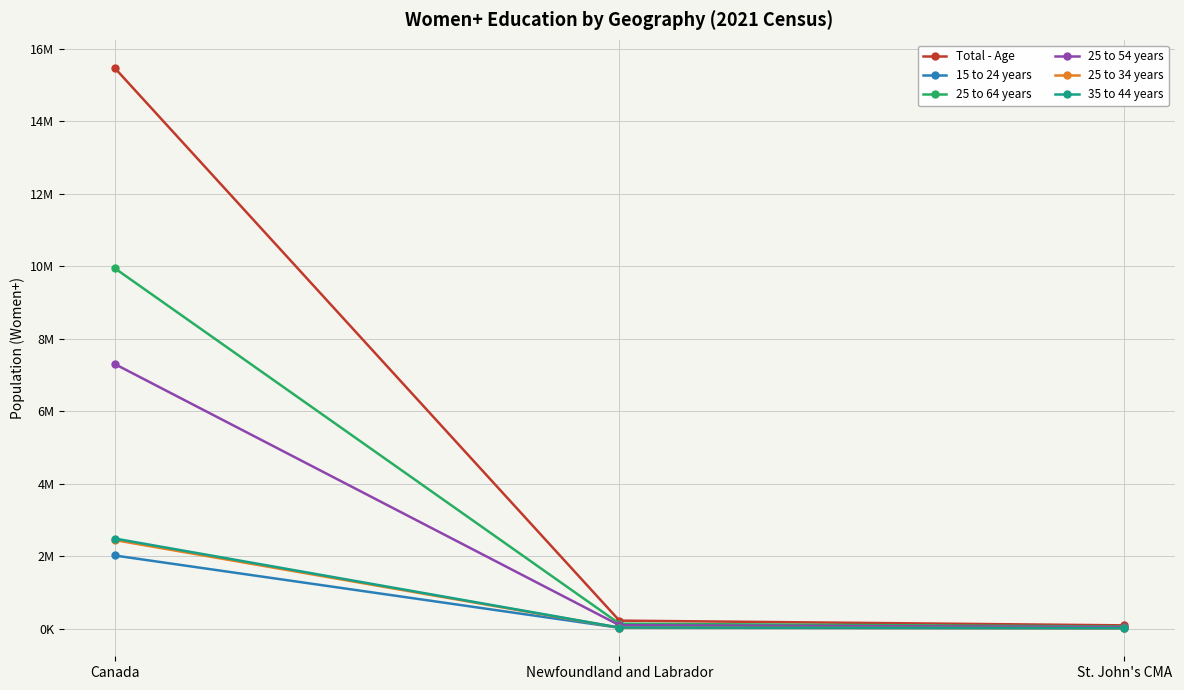

What are all the series names shown in the legend?

Total - Age, 15 to 24 years, 25 to 64 years, 25 to 54 years, 25 to 34 years, 35 to 44 years